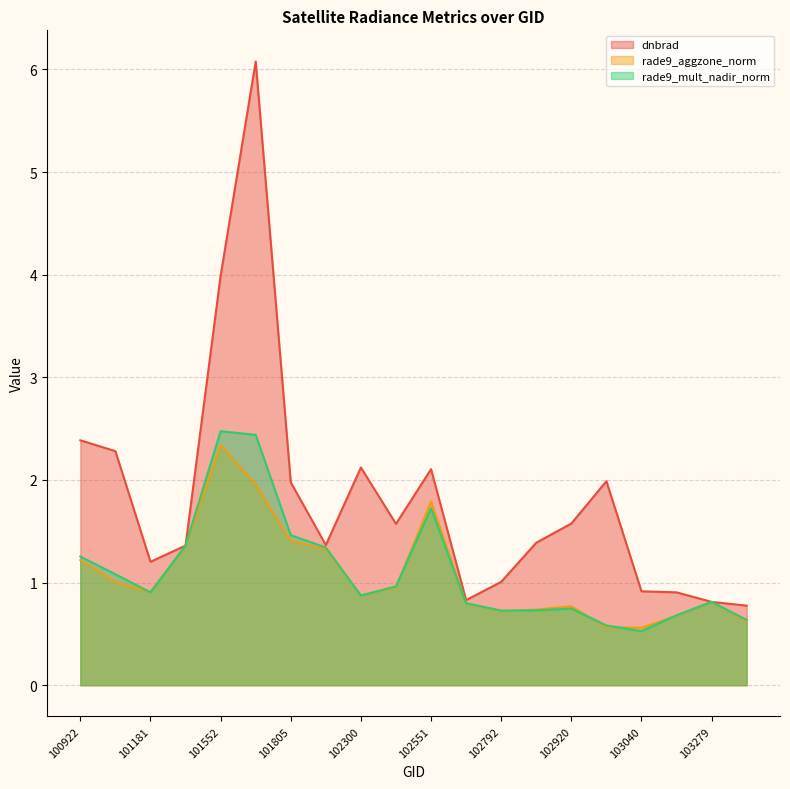

At which label is rade9_mult_nadir_norm closest to 1?

102430